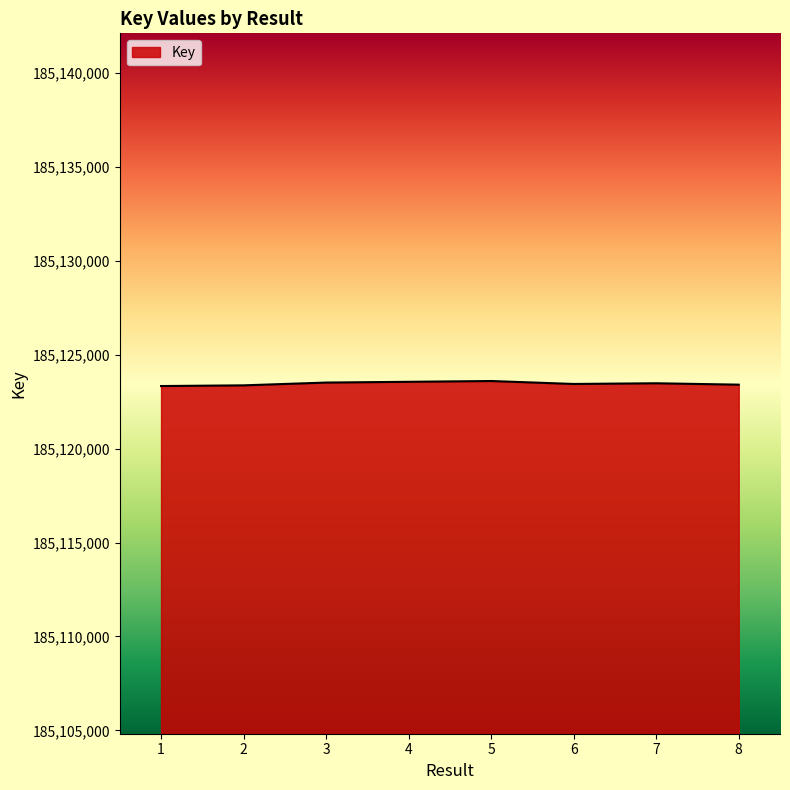

True or false: the data shows 185123603 at 5.

True